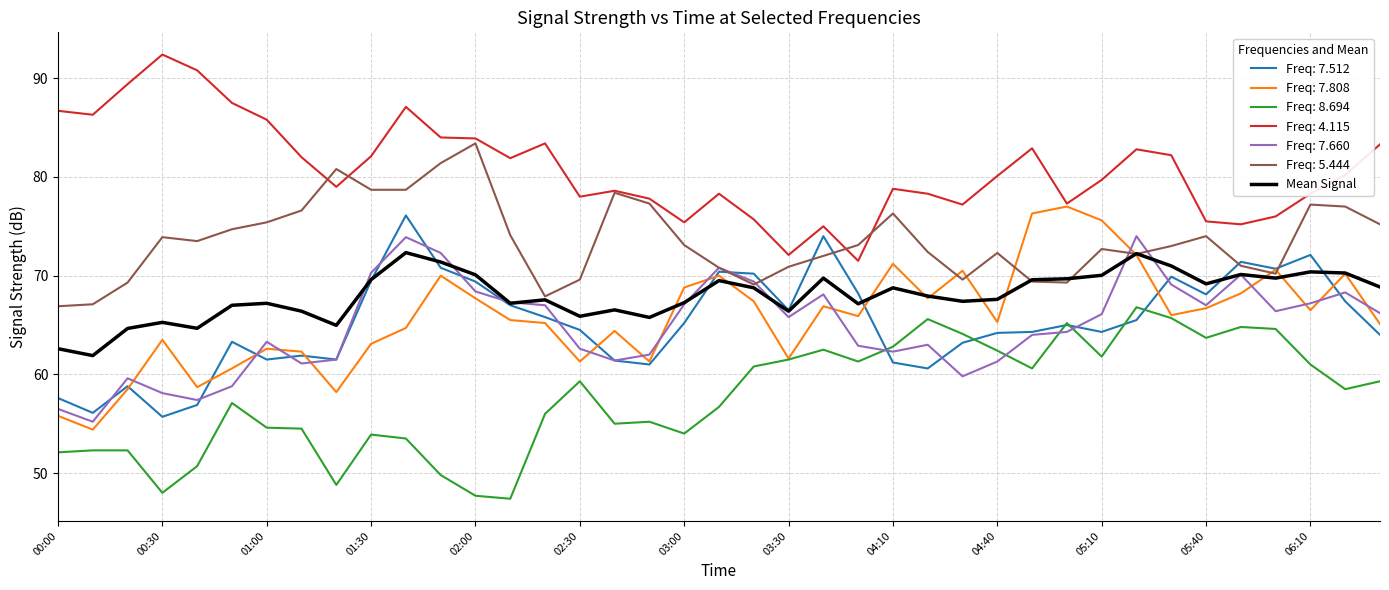

True or false: Freq: 4.115 and Mean Signal intersect in this chart.

False